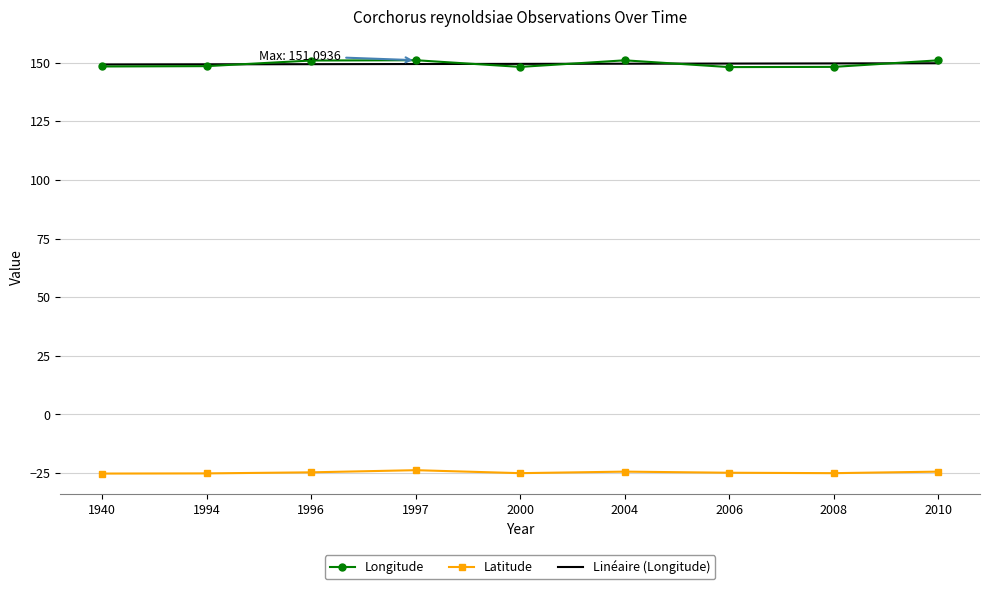

True or false: Latitude and Longitude cross at least once.

False